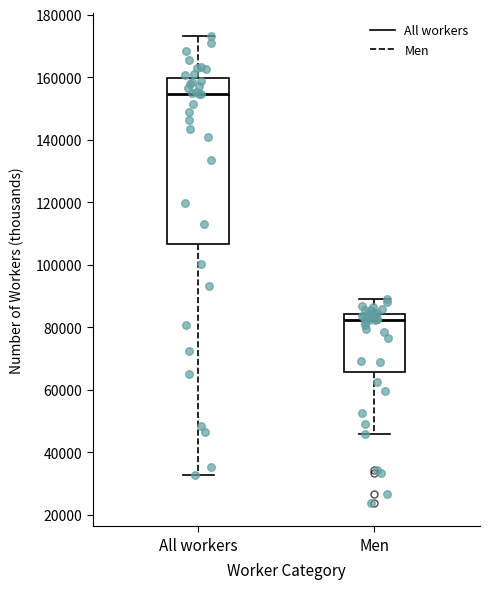

Reading left to right, read every box against the y-axis: the position of its median line, the range the box covers, and the ends of its whiskers. The values are not printed on the chart, so give them approximately, as read against the axis.

All workers: median 154000, box 106000 to 160000, whiskers 32000 to 174000
Men: median 82000, box 66000 to 84000, whiskers 46000 to 90000